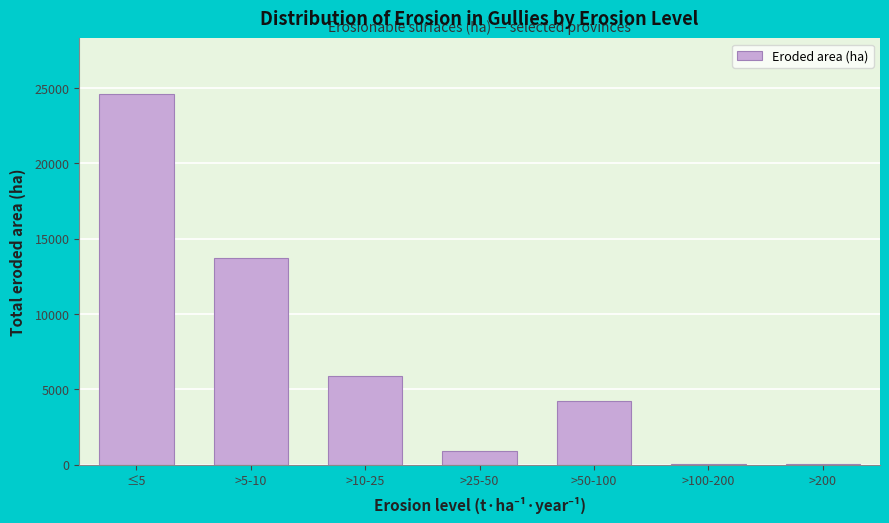

Where is the data nearest to the value 12313?

>5-10